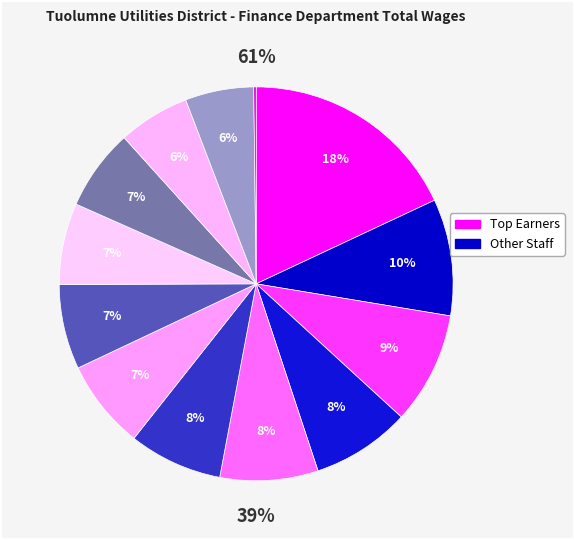

Combined, do Senior Meter Reader and Administrative Services Tech account for over 50%?

No